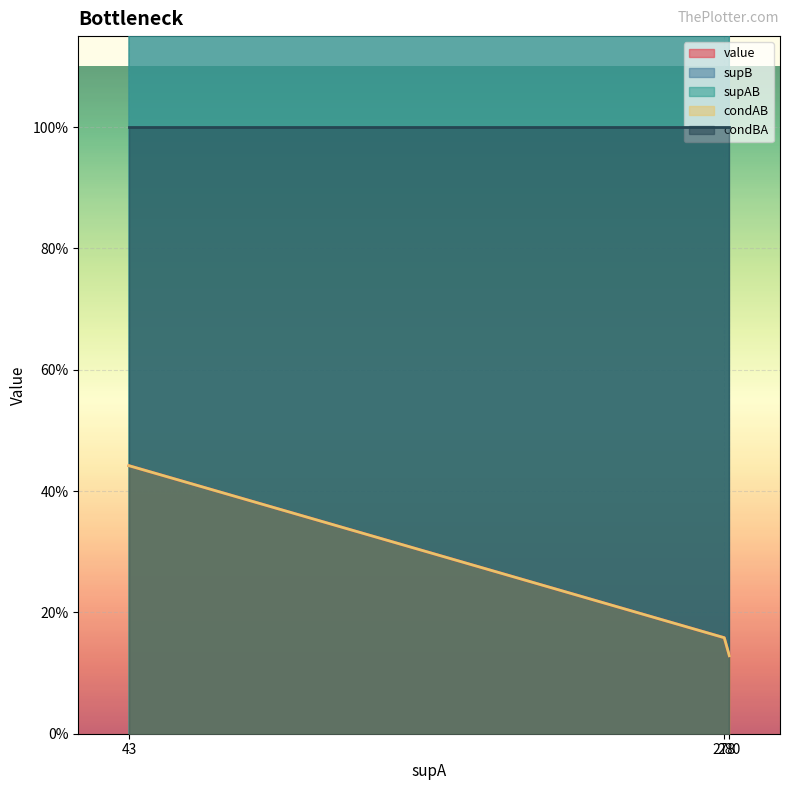

List the labels in order of condAB value, largest first.

43, 278, 280